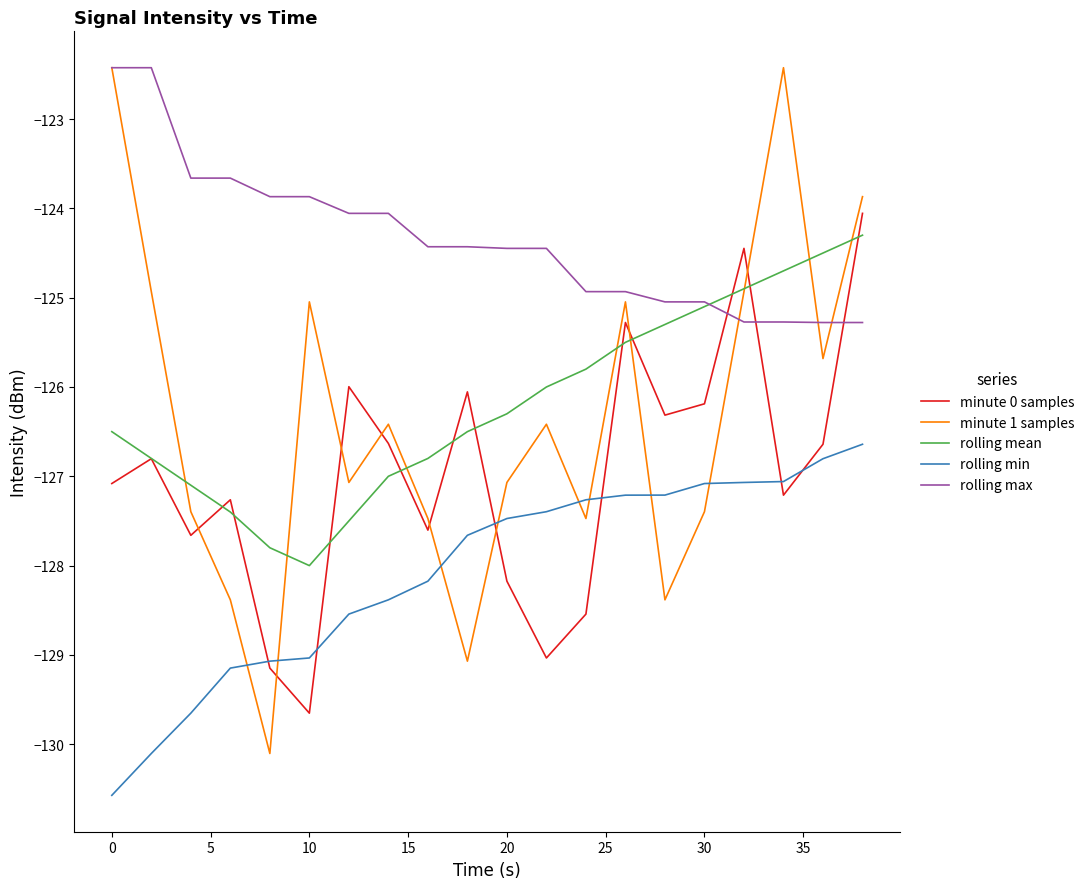

Which series has the largest total across all categories?

rolling max